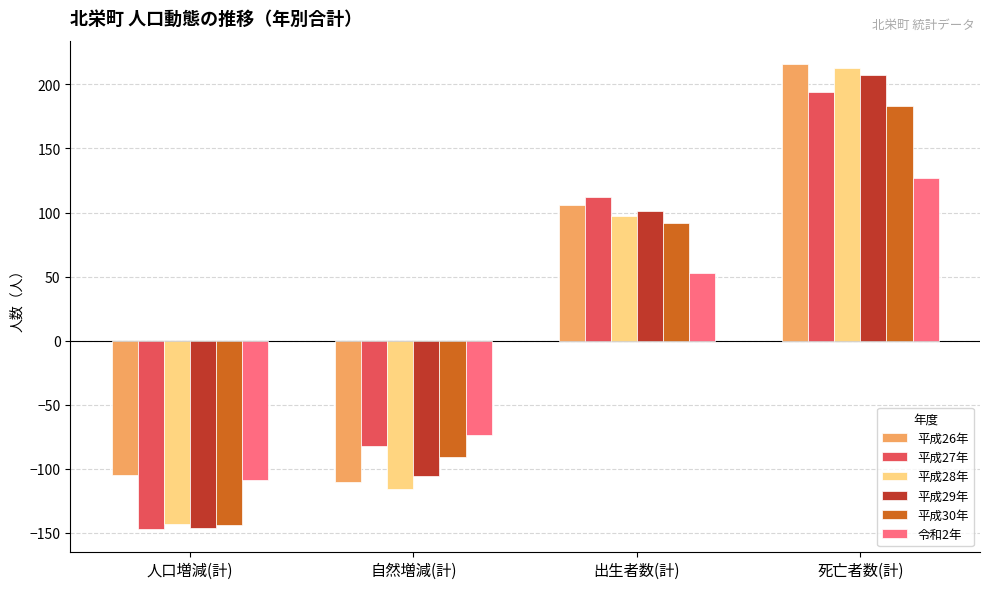

Rank the series at 自然増減(計) from highest to lowest value.

令和2年, 平成27年, 平成30年, 平成29年, 平成26年, 平成28年